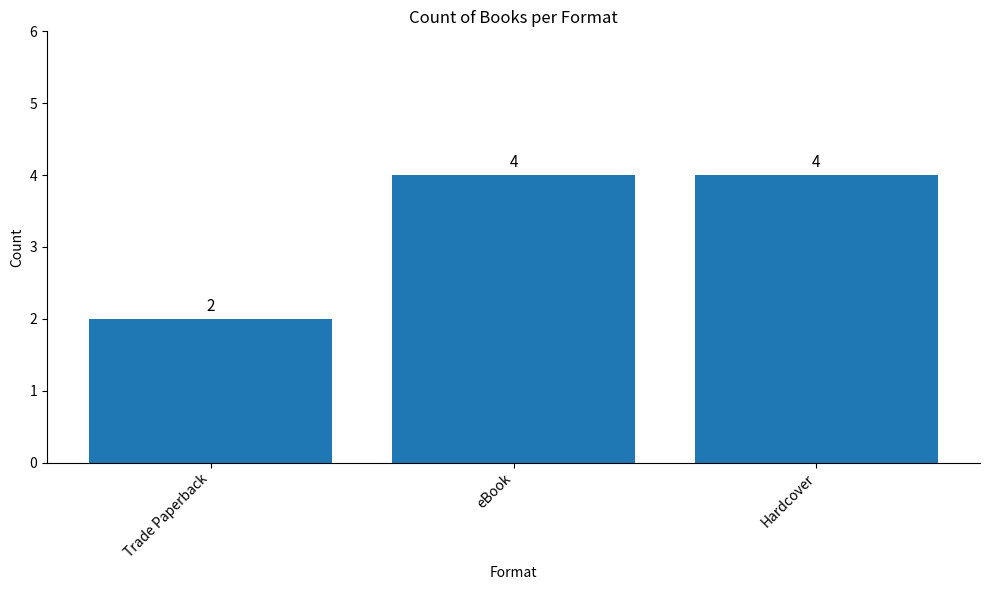

Where is the data nearest to the value 3?

Trade Paperback